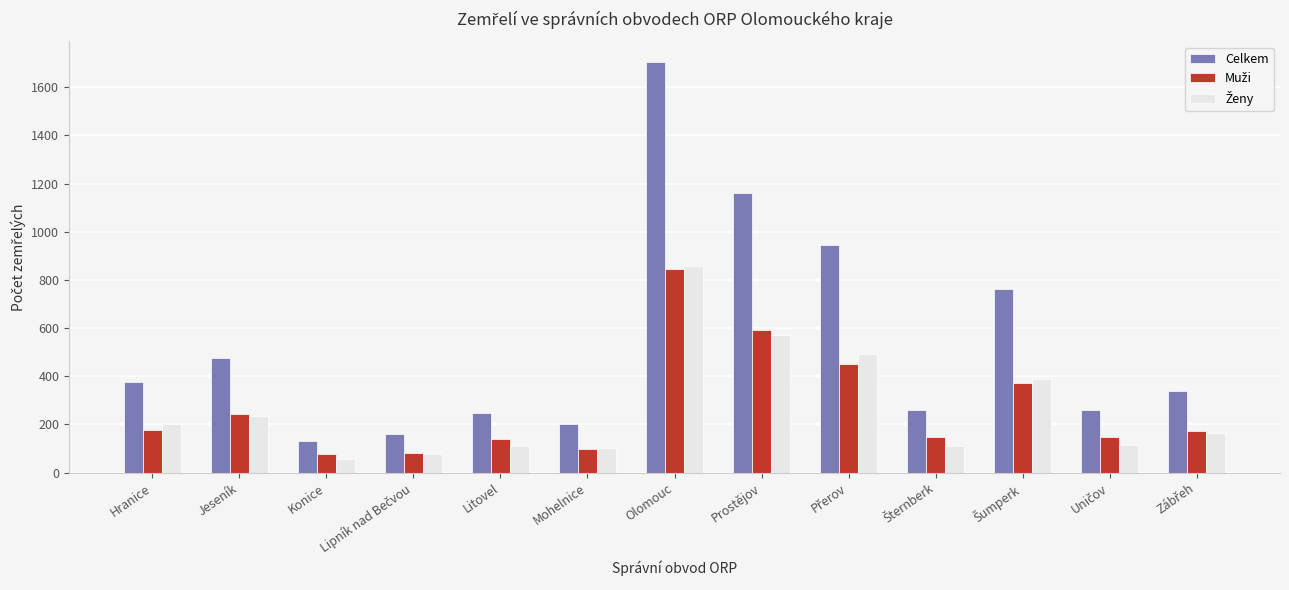

Which series has the largest range (max minus min)?

Celkem